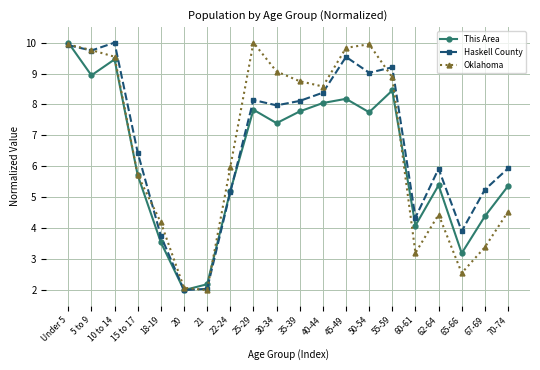

What are all the series names shown in the legend?

This Area, Haskell County, Oklahoma